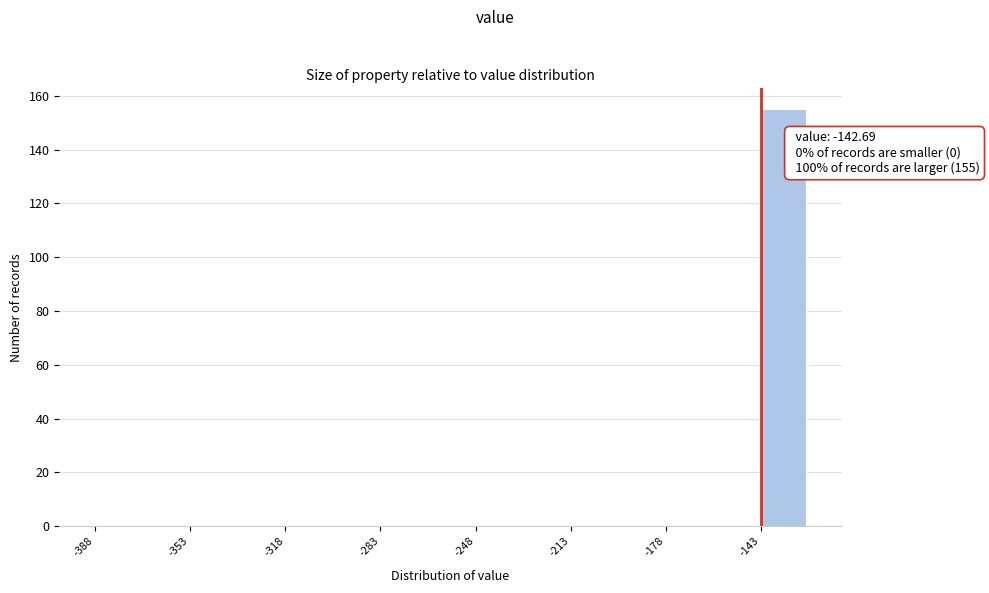

Around what value on the x-axis is the tallest bar? Give the approximate position of its centre, as read against the axis.

-135